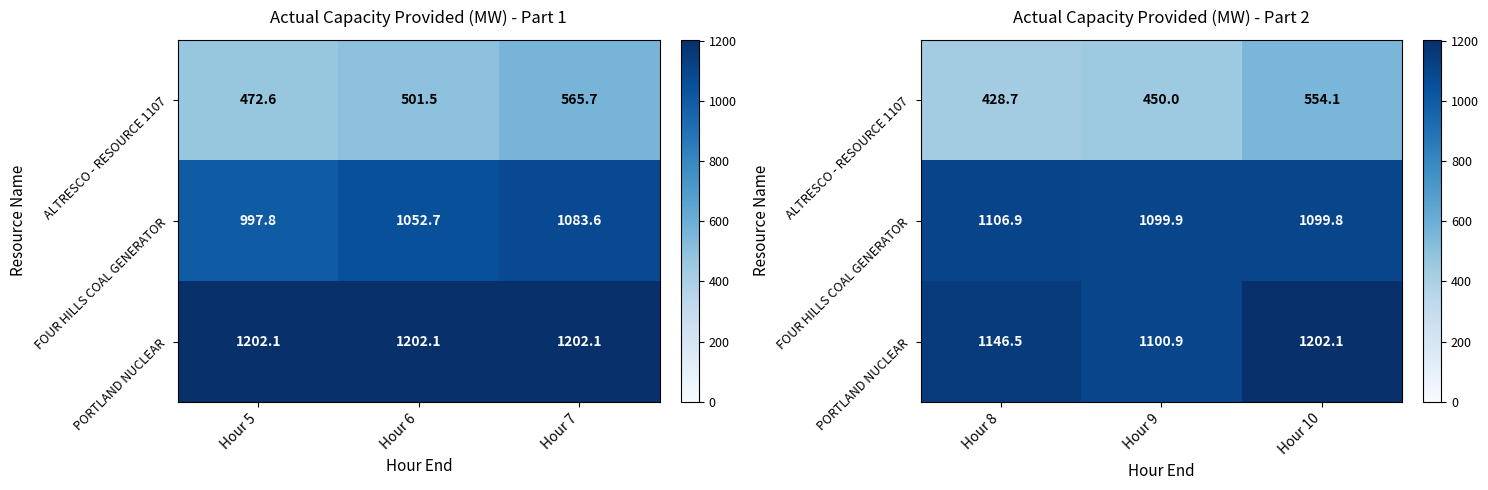

Between Hour 6 and Hour 5, which is larger?

Hour 6